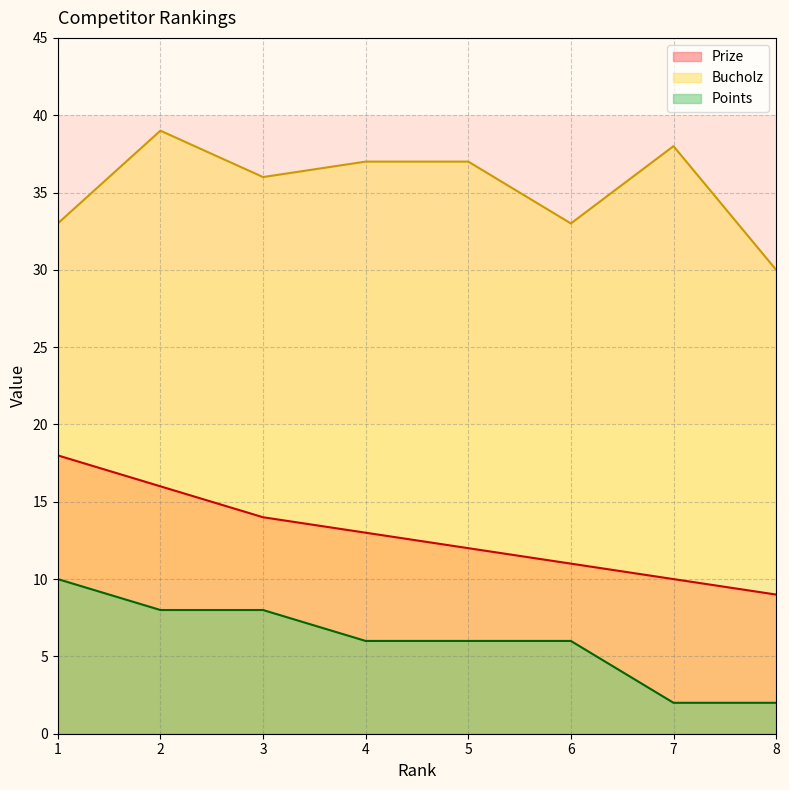

Rank the series at 7 from lowest to highest value.

Points, Prize, Bucholz